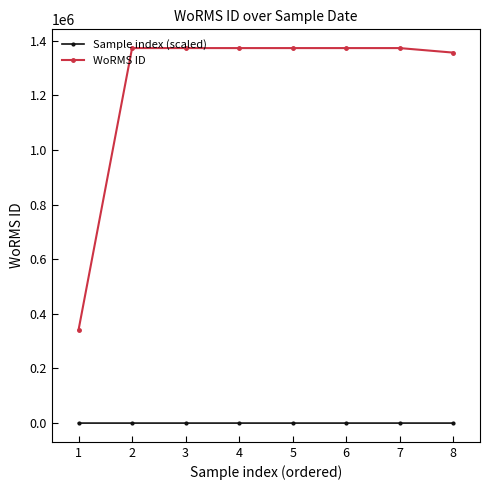

The value of WoRMS ID at 4 is 494898.0. True or false?

False